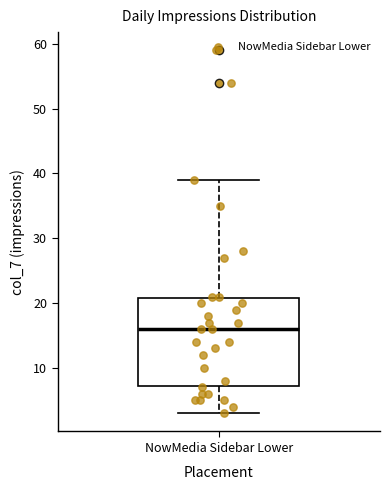

Where is the lower edge of the box for NowMedia Sidebar Lower on the y-axis? The values are not printed on the chart, so give them approximately, as read against the axis.

7